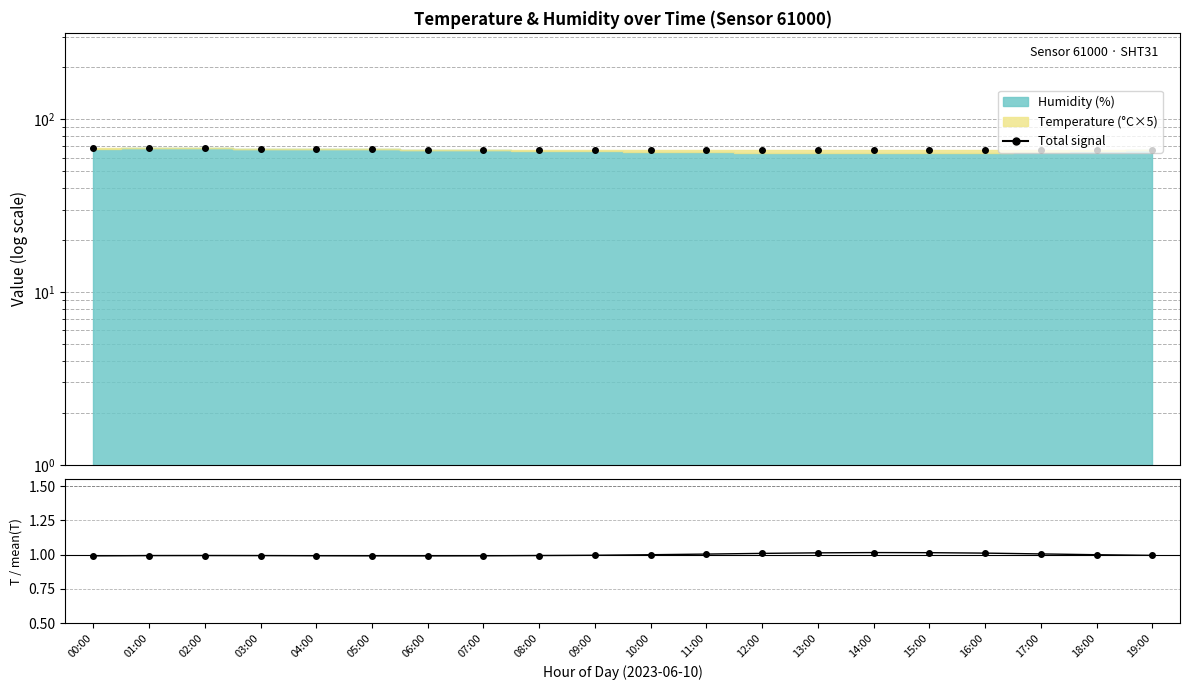

At which category does the chart reach its minimum across all series?

06:00